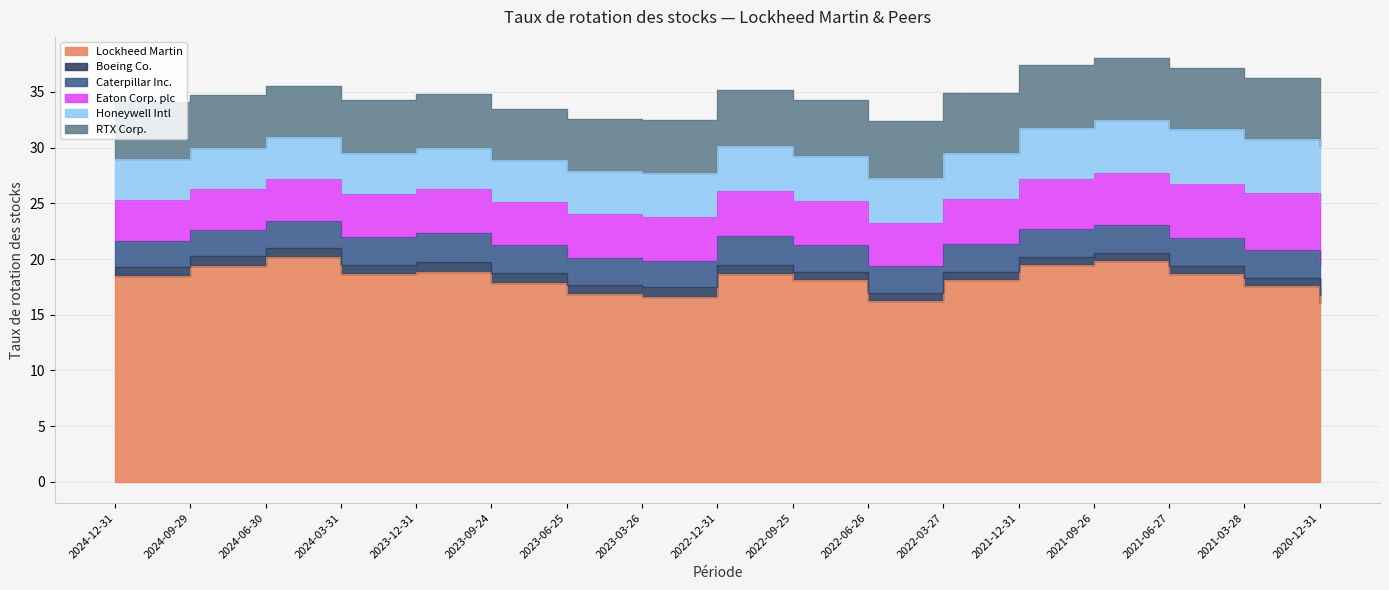

The Eaton Corp. plc series shows 3.9 at 2023-09-24. True or false?

True